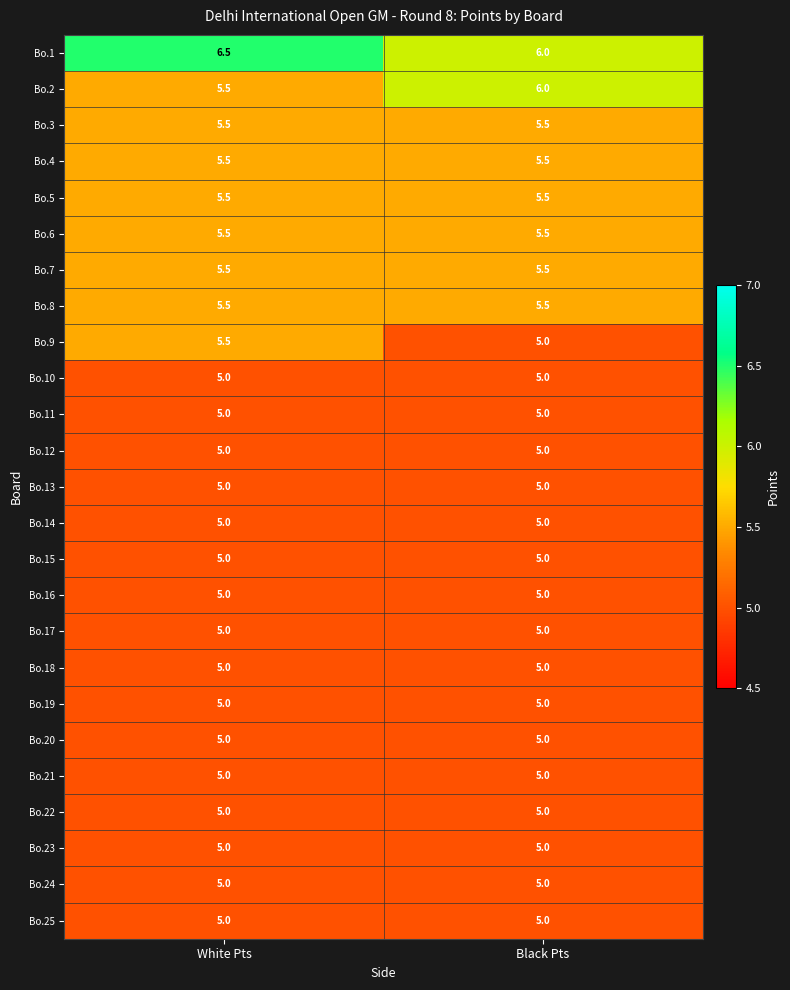

The value of Bo.1 at White Pts is 6.5. True or false?

True